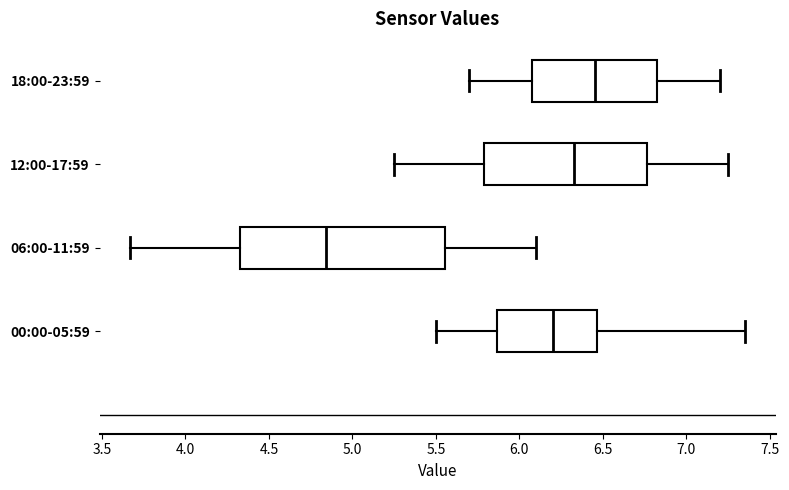

Which box is the widest, from its left edge to its right edge?

06:00-11:59